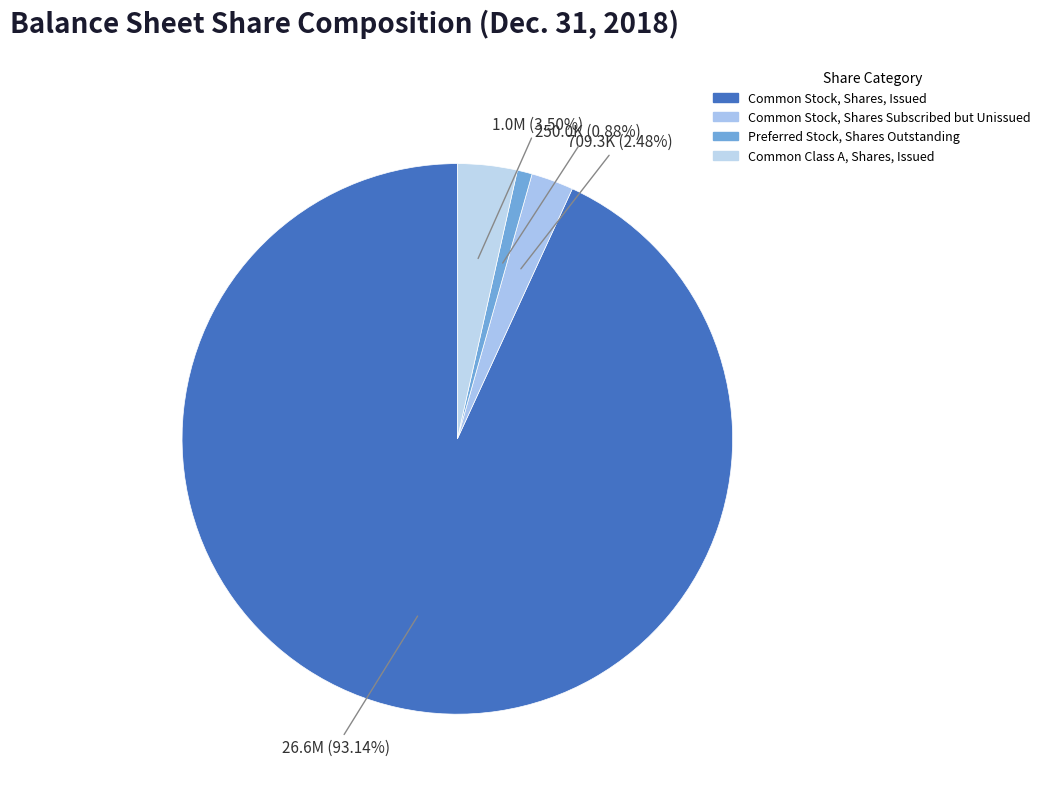

Which slice is the largest?

Common Stock, Shares, Issued